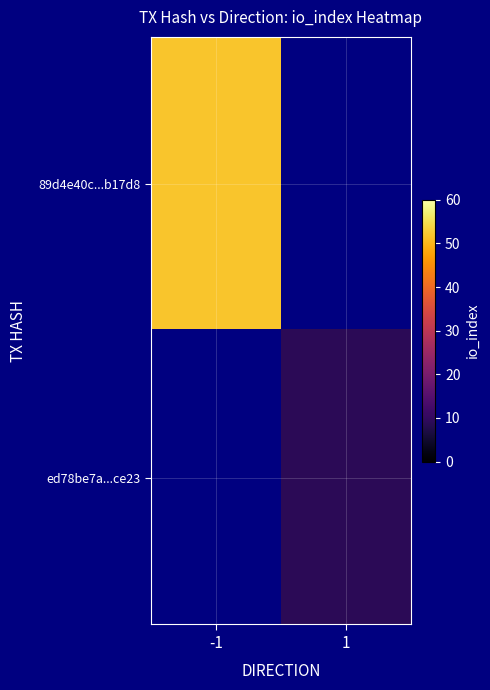

What is the maximum value shown in the chart?

52.0